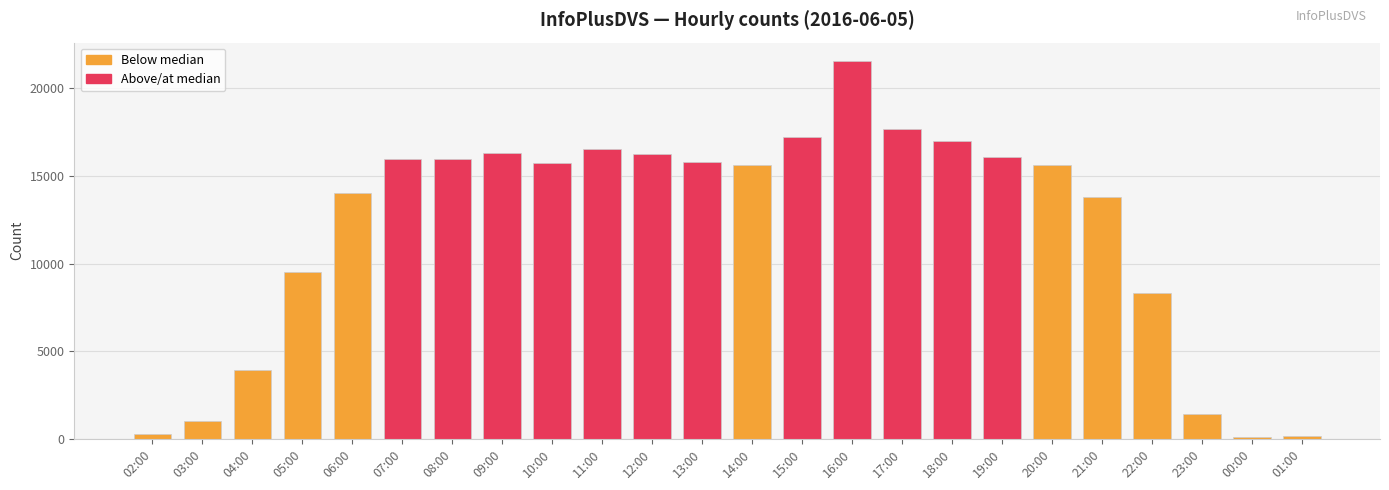

What is the ratio of the value at 05:00 to the value at 10:00?

0.6